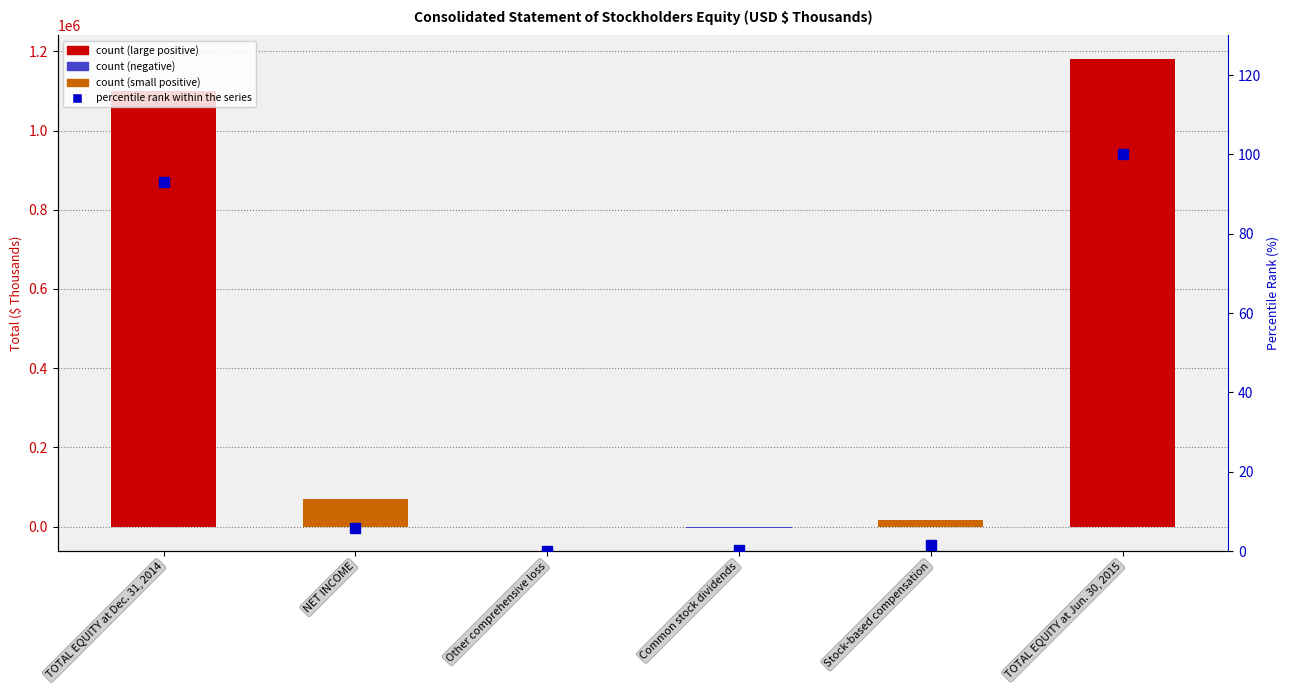

Which series changed the most between TOTAL EQUITY at Dec. 31, 2014 and Stock-based compensation?

Total